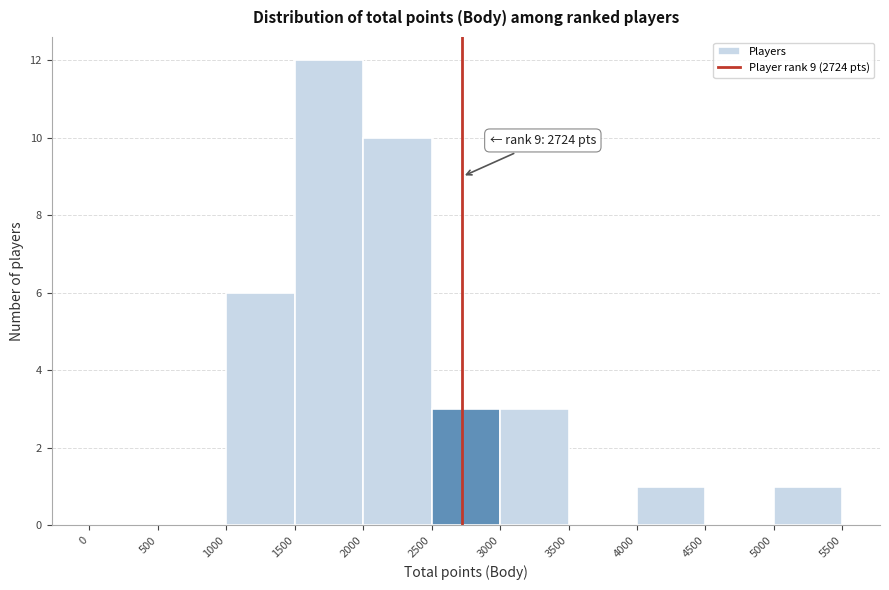

Which range on the x-axis has the tallest bar?

1500 to 2000